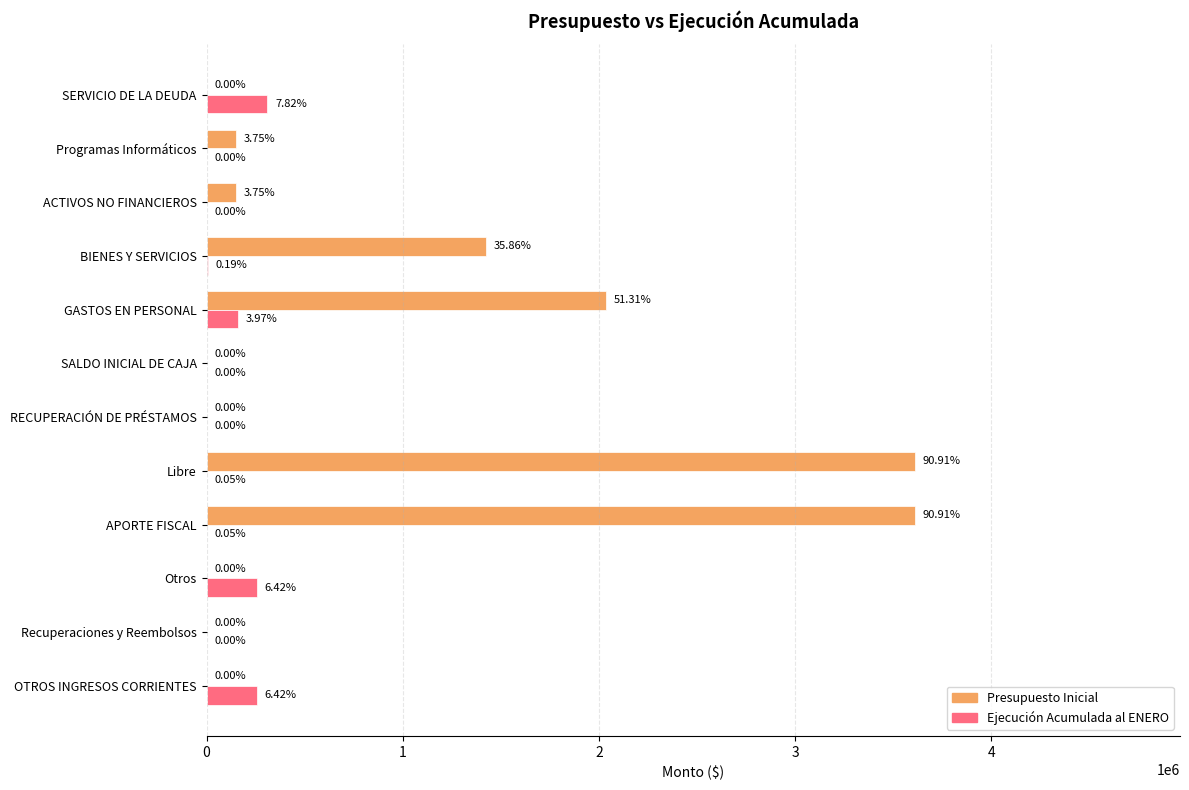

At which label does Ejecución Acumulada al ENERO reach its peak?

SERVICIO DE LA DEUDA